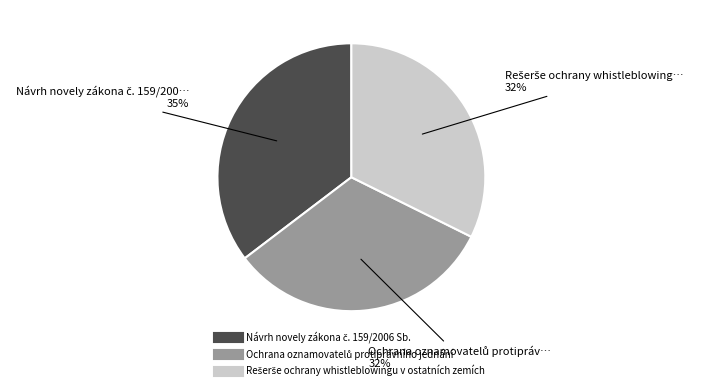

Does any single category account for the majority?

No